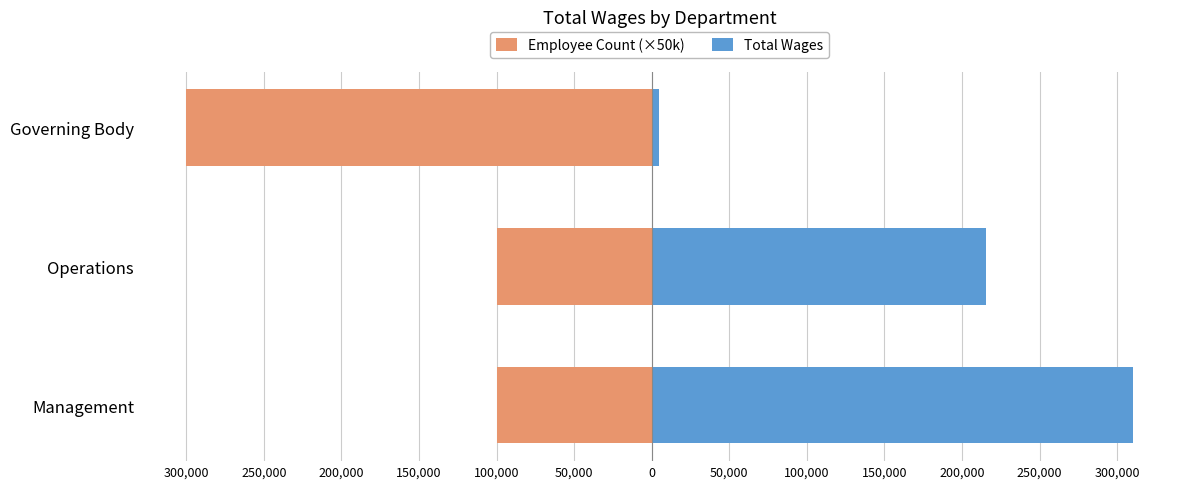

What value does the Total Wages series have at Operations, to the nearest 50?

215250